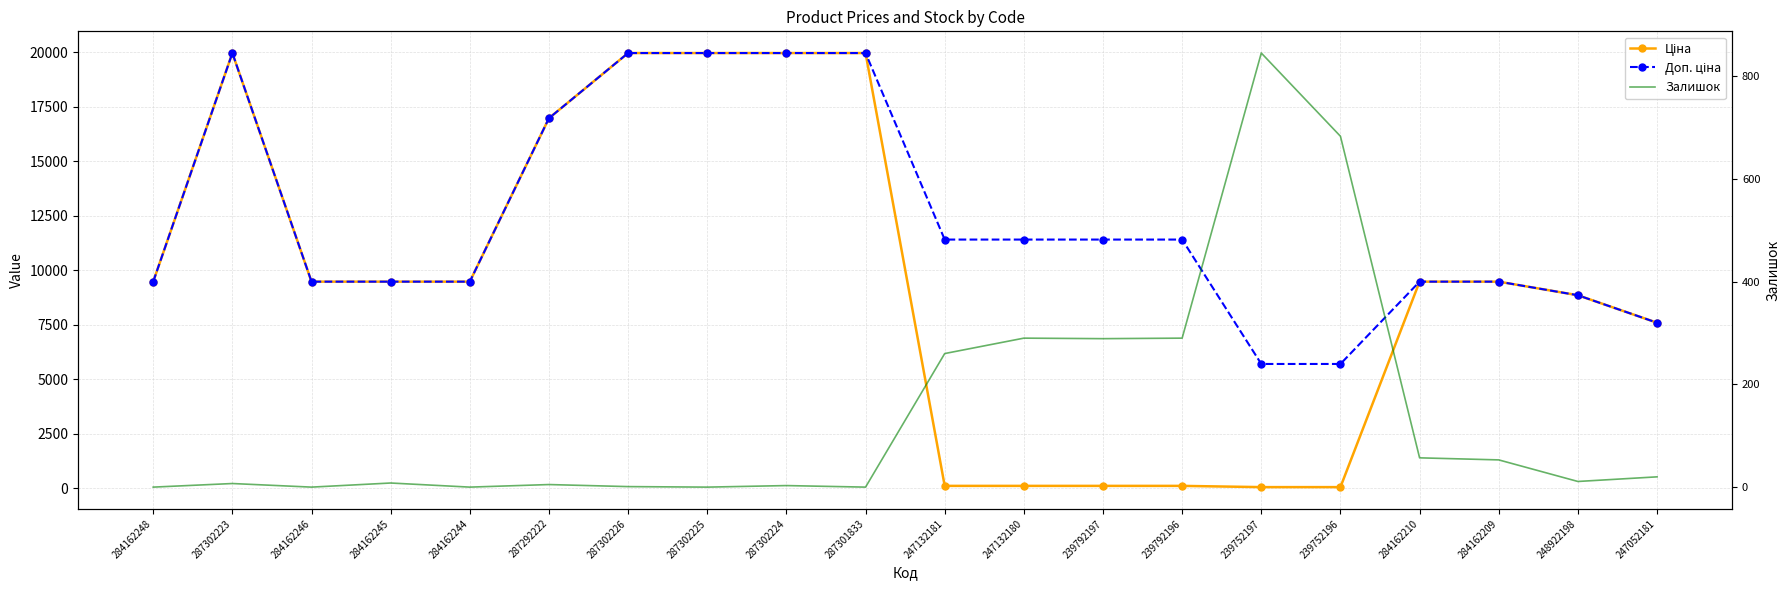

What is the minimum value for Ціна?

57.0